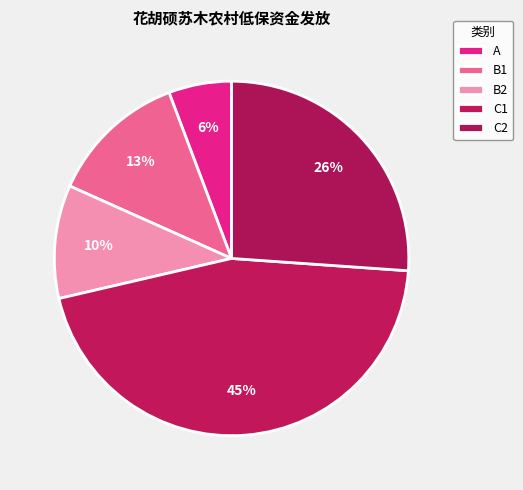

How many segments does this pie chart have?

5